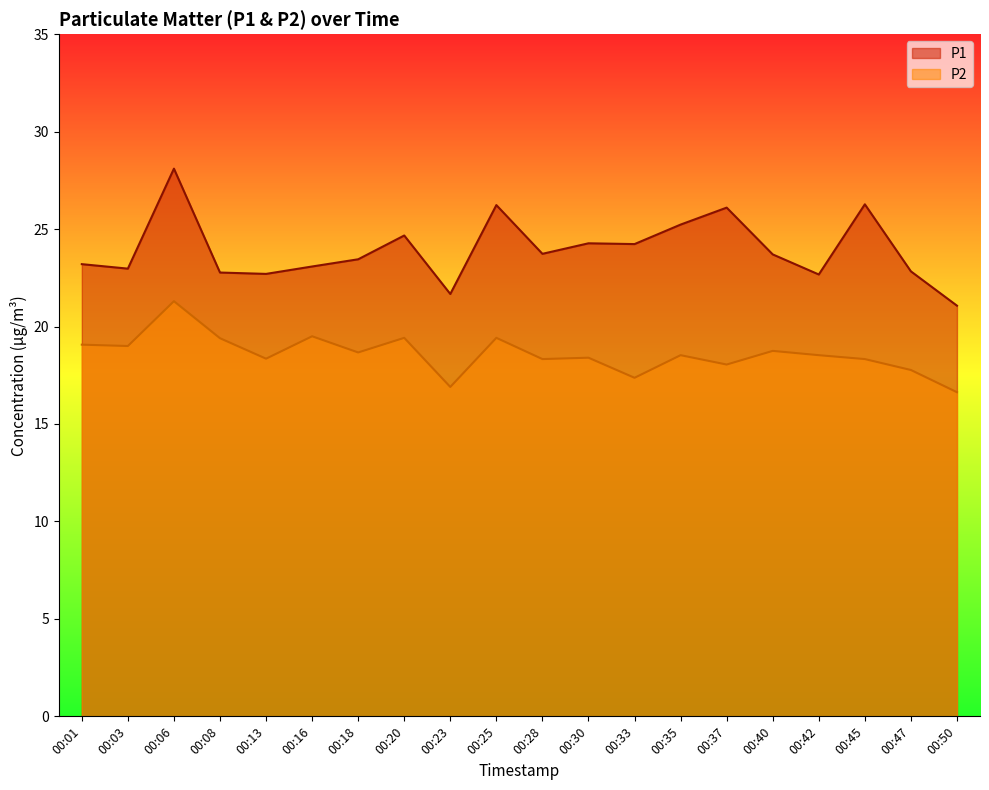

At which category does P1 reach its first local valley?

00:03